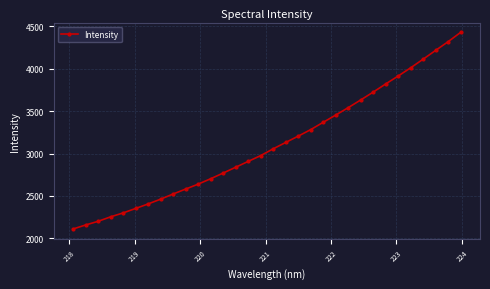

What is the maximum value shown in the chart?

4428.8